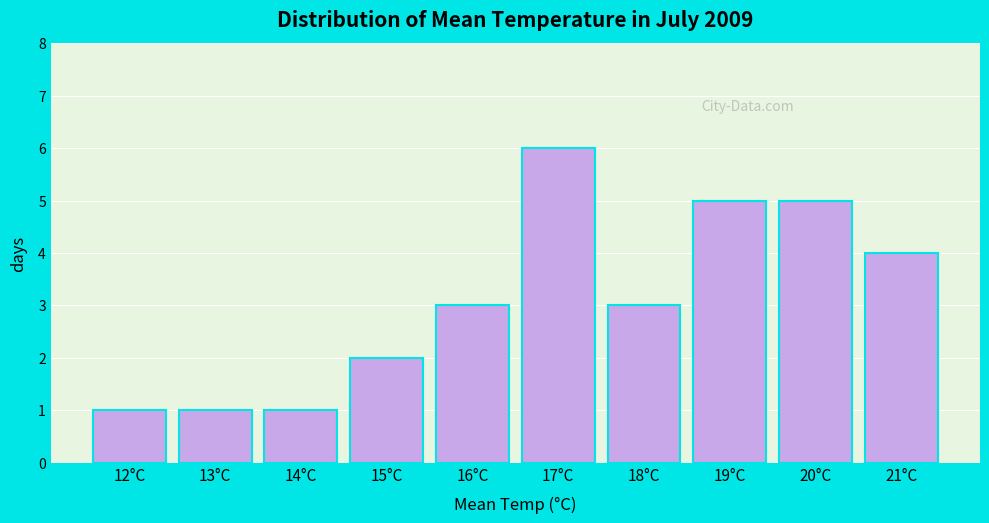

Reading left to right, what are all the values shown in this chart?

12°C=1	13°C=1	14°C=1	15°C=2	16°C=3	17°C=6	18°C=3	19°C=5	20°C=5	21°C=4